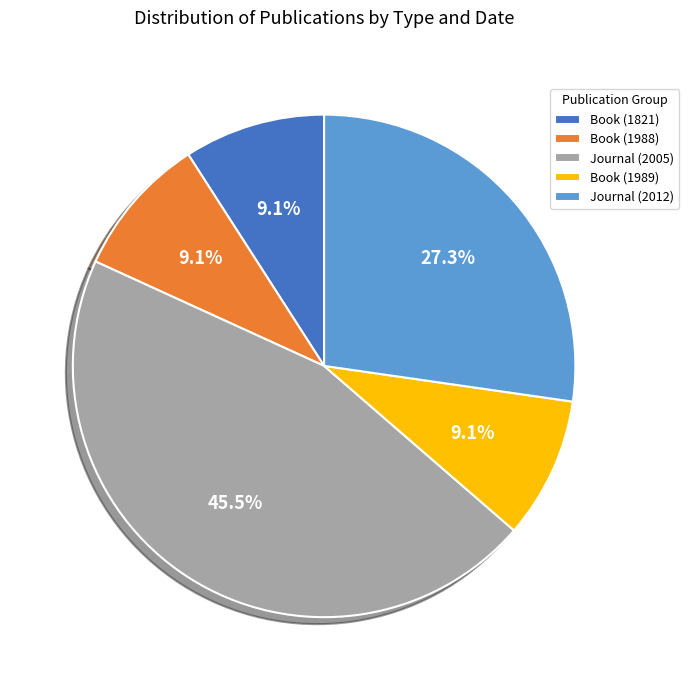

Does Journal (2012) account for over 50% of the chart?

No